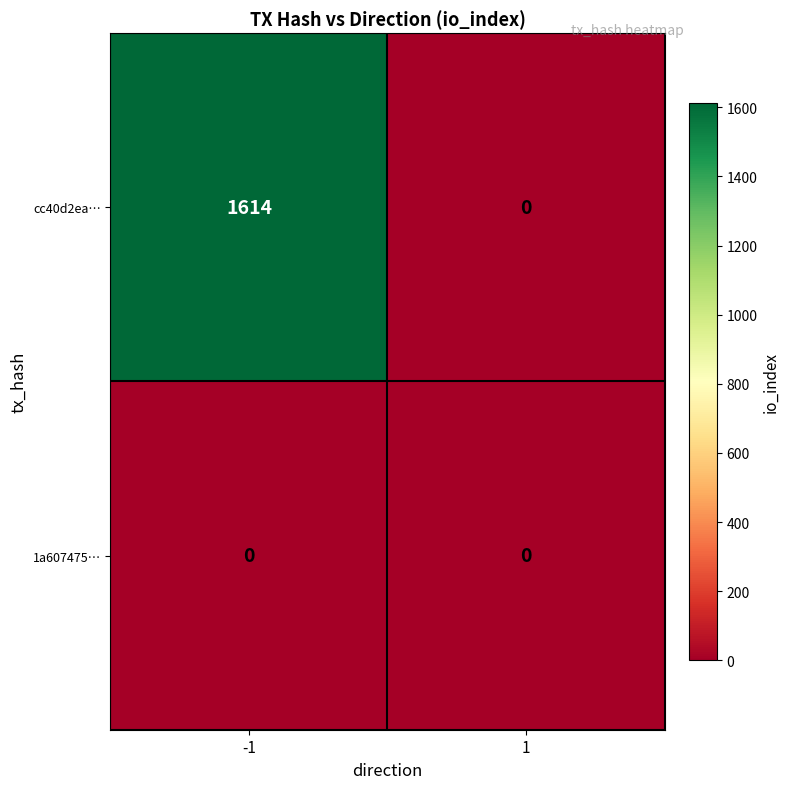

How many data points does each series have?

2